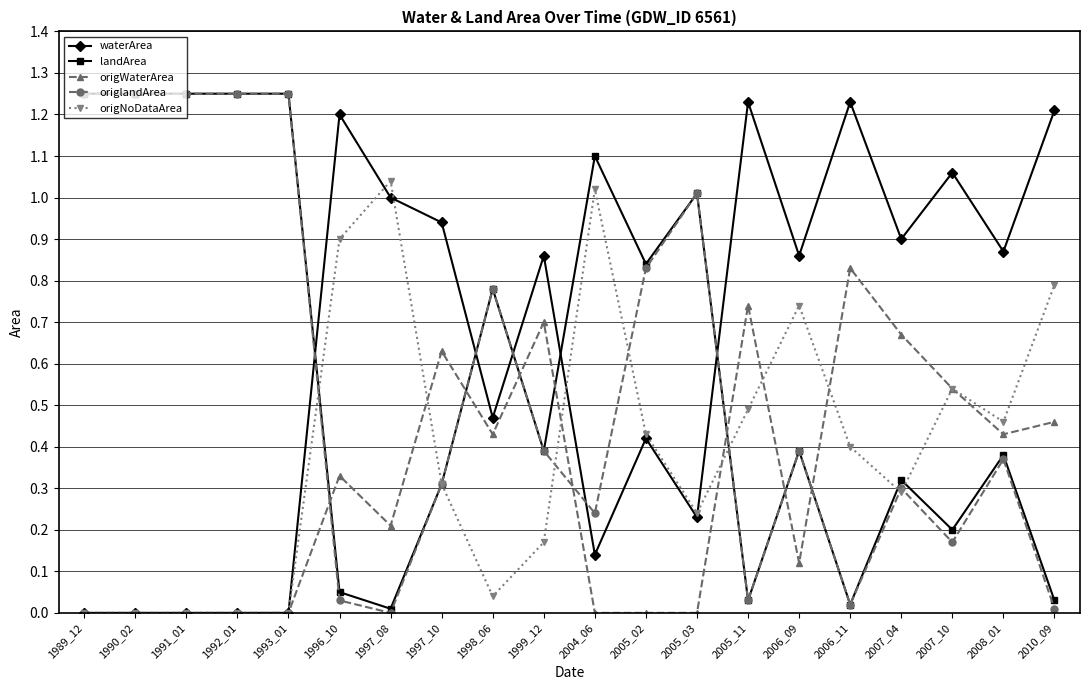

True or false: origlandArea has more than 0 points higher than both neighbors.

True